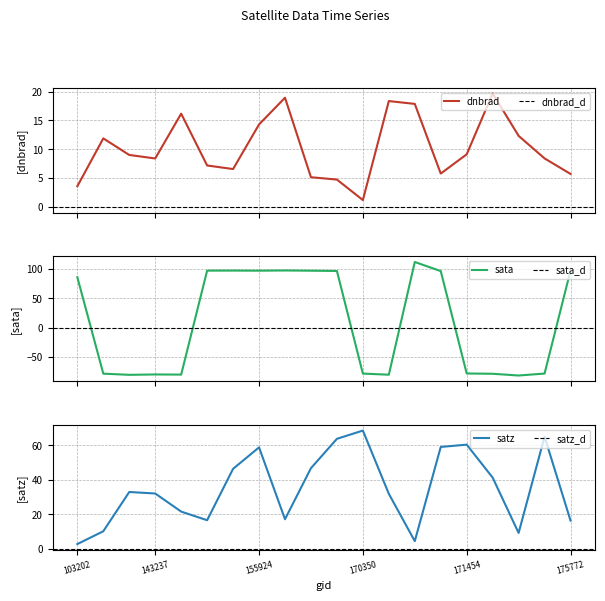

At which label does dnbrad first exceed 9?

103804